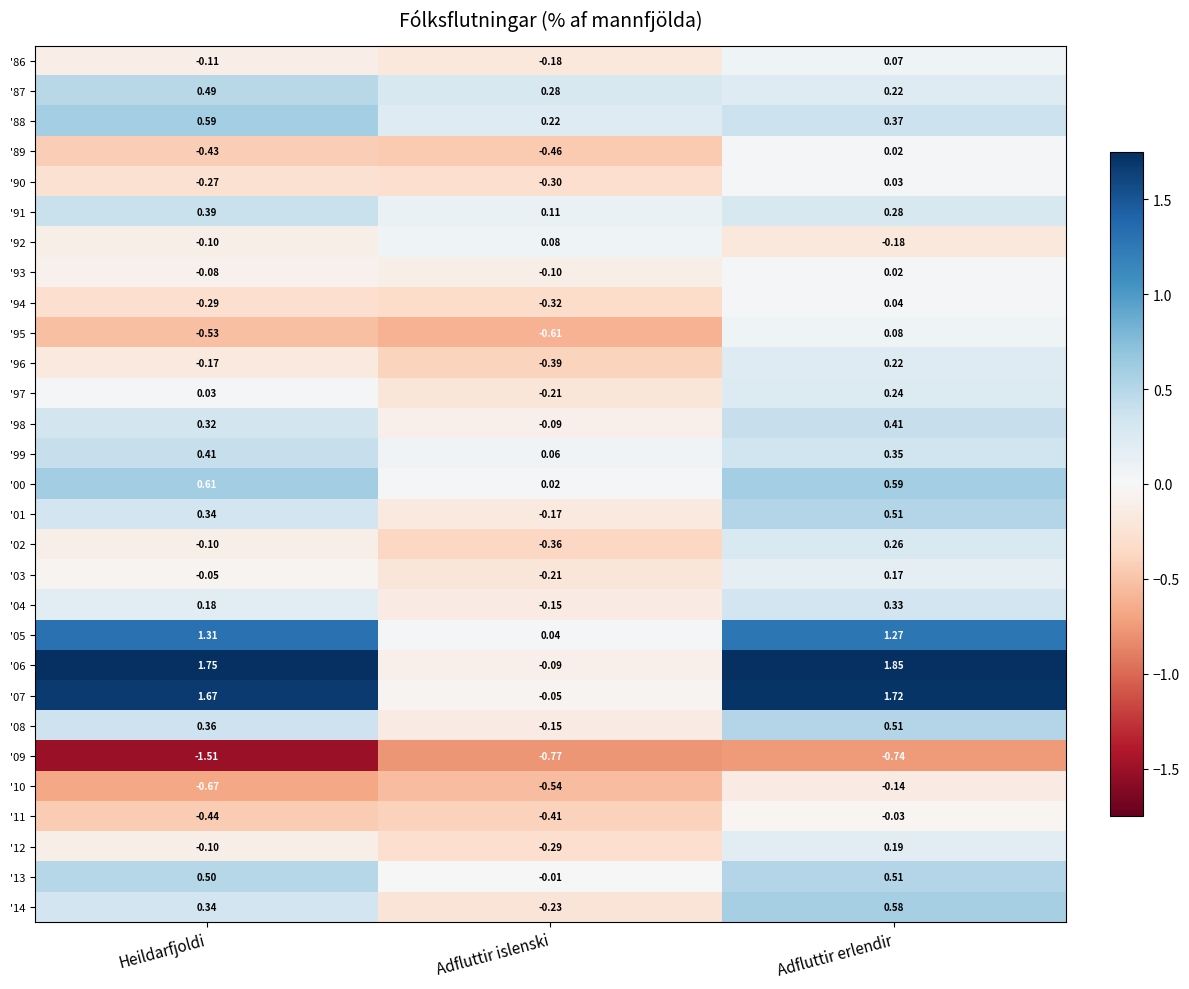

Where is '06 nearest to the value 0?

Adfluttir islenski